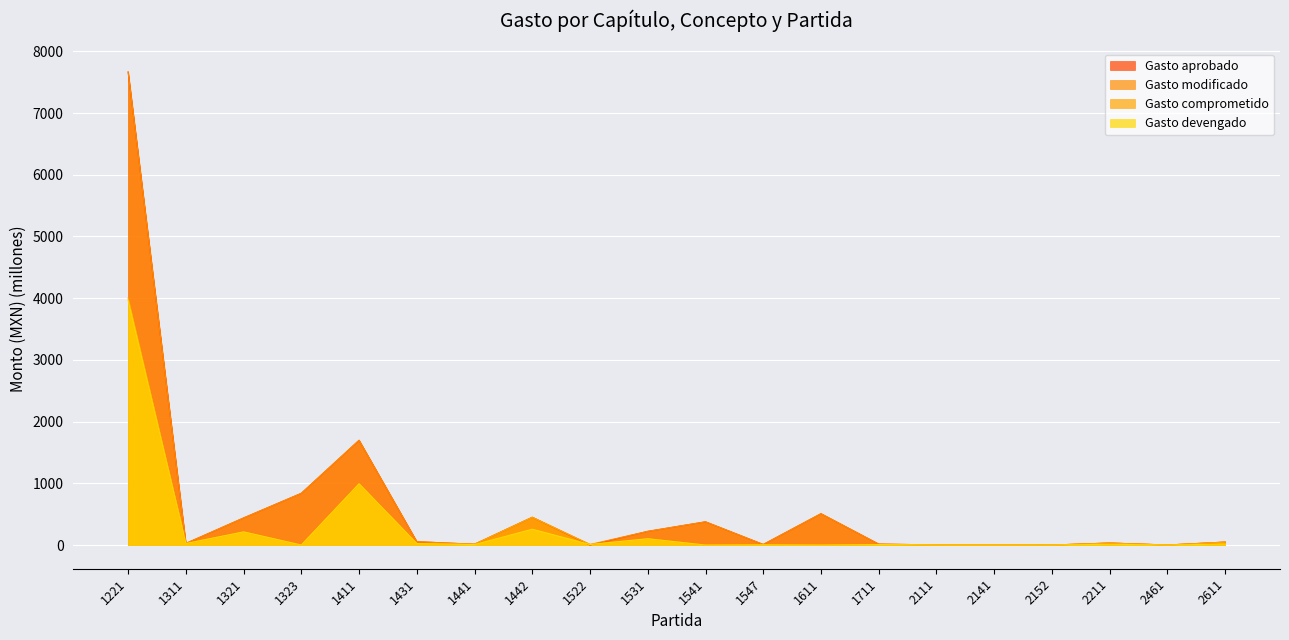

At which category is the sum across all series the highest?

1221